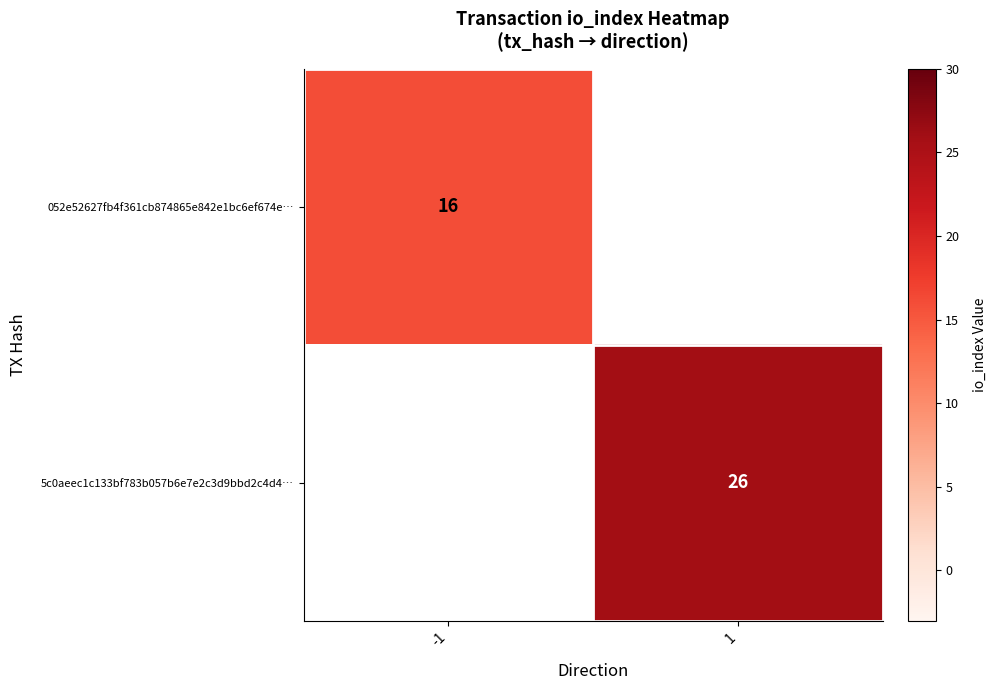

At how many categories does at least one series exceed 21?

1